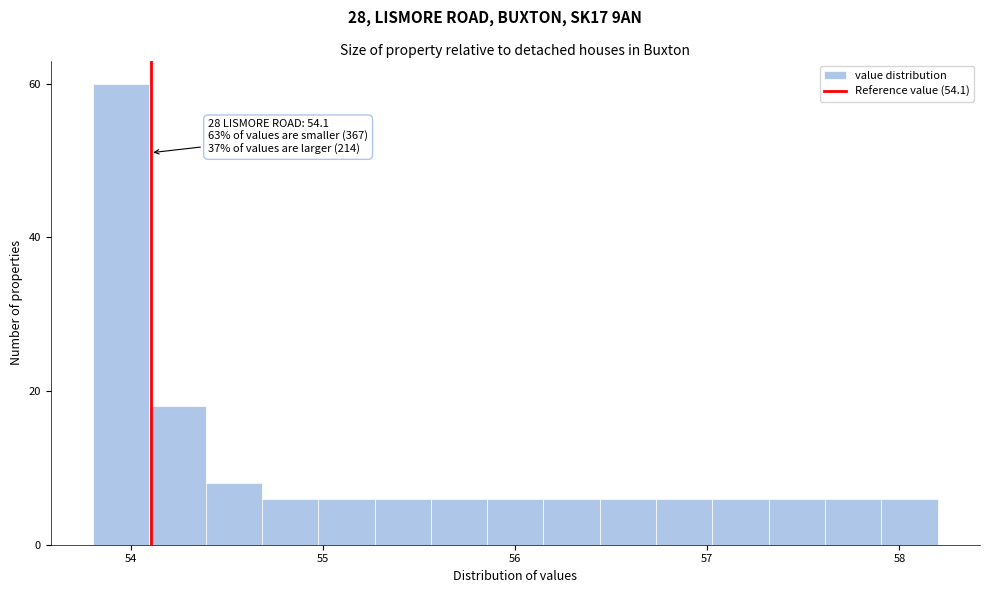

Around what value on the x-axis is the tallest bar? Give the approximate position of its centre, as read against the axis.

53.9